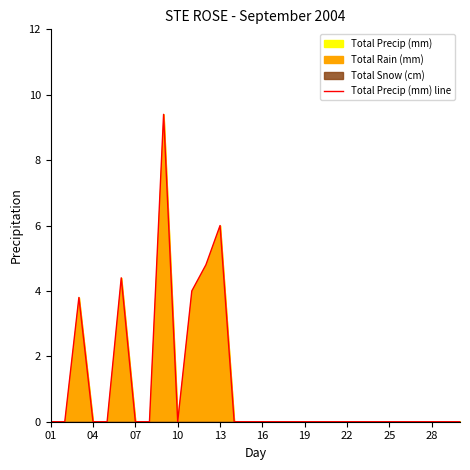

Reading right to left, what are all the values shown in this chart?

0.0	0.0	0.0	0.0	0.0	0.0	0.0	0.0	0.0	0.0	0.0	0.0	0.0	0.0	0.0	0.0	0.0	6.0	4.8	4.0	0.0	9.4	0.0	0.0	4.4	0.0	0.0	3.8	0.0	0.0